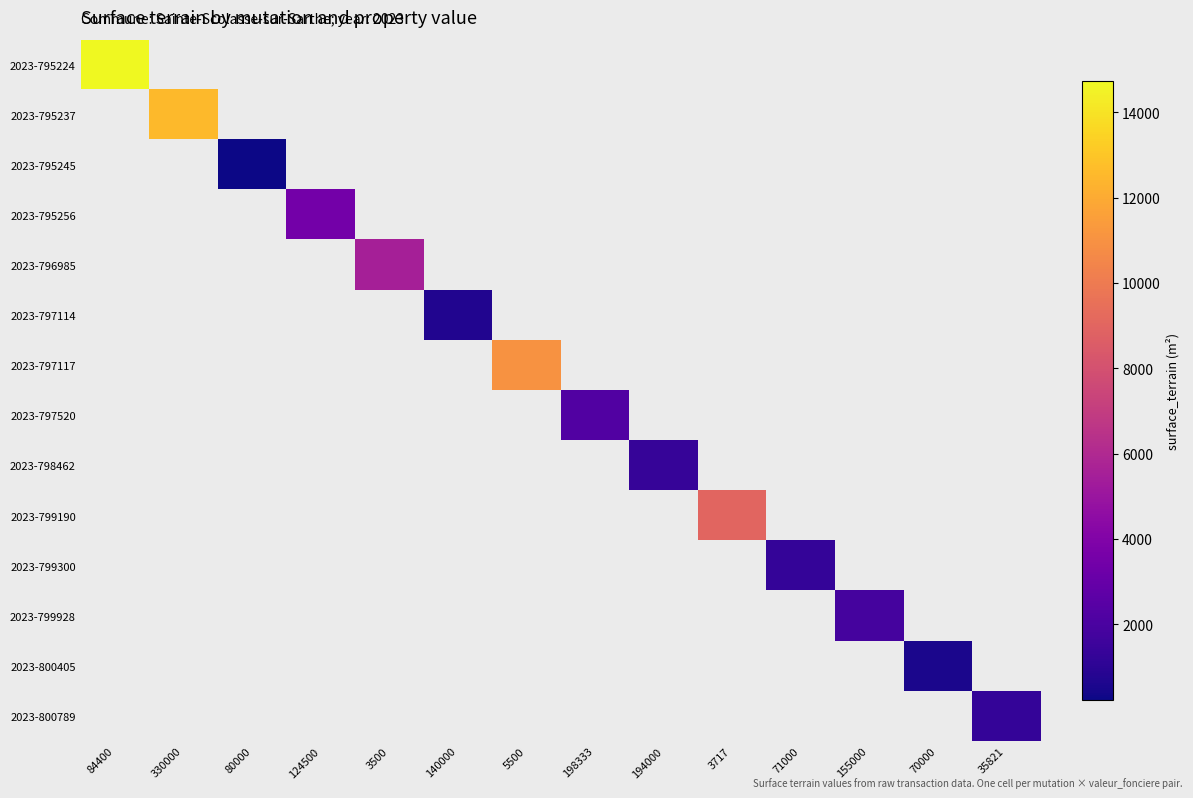

What is the maximum value shown in the chart?

14740.0